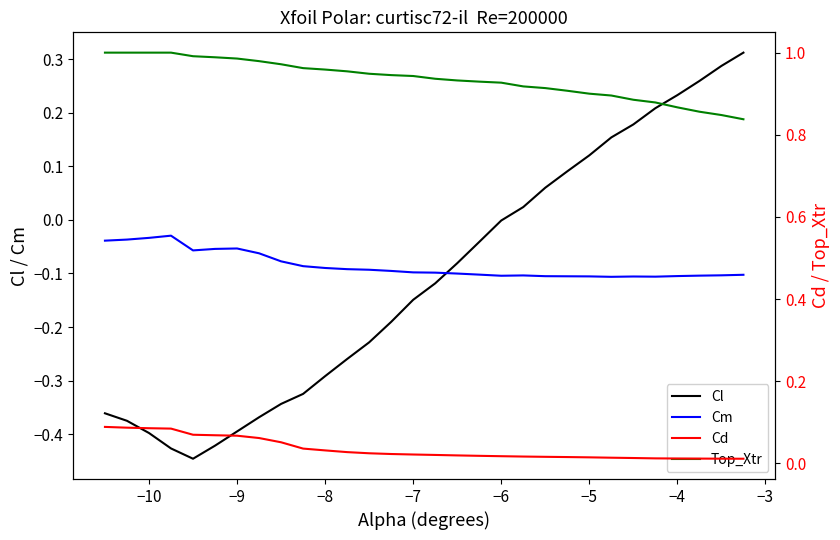

The Cm series shows -0.1 at −6. True or false?

True